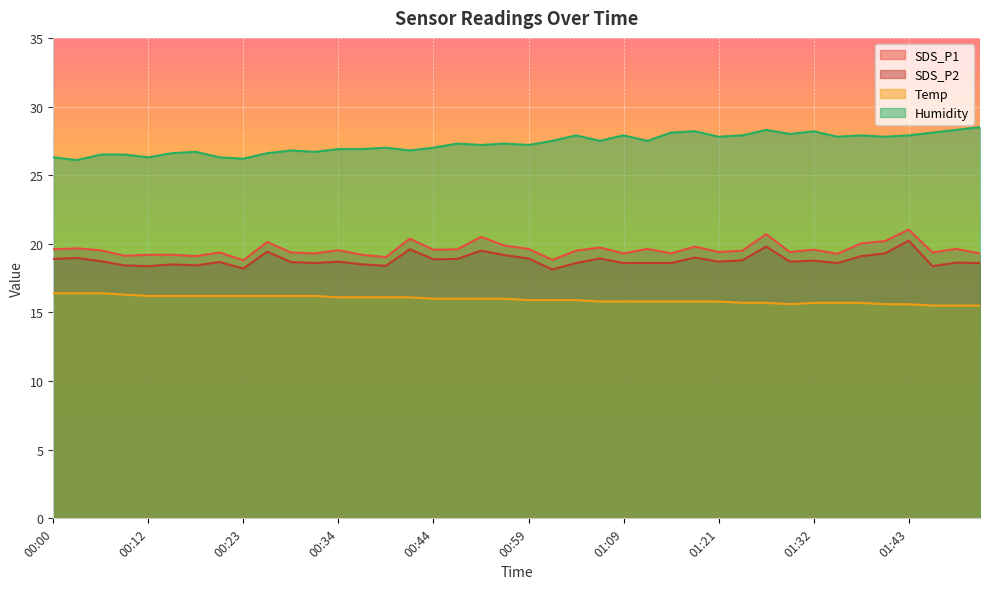

What is the difference between the maximum and minimum values in the Temp series?

0.9